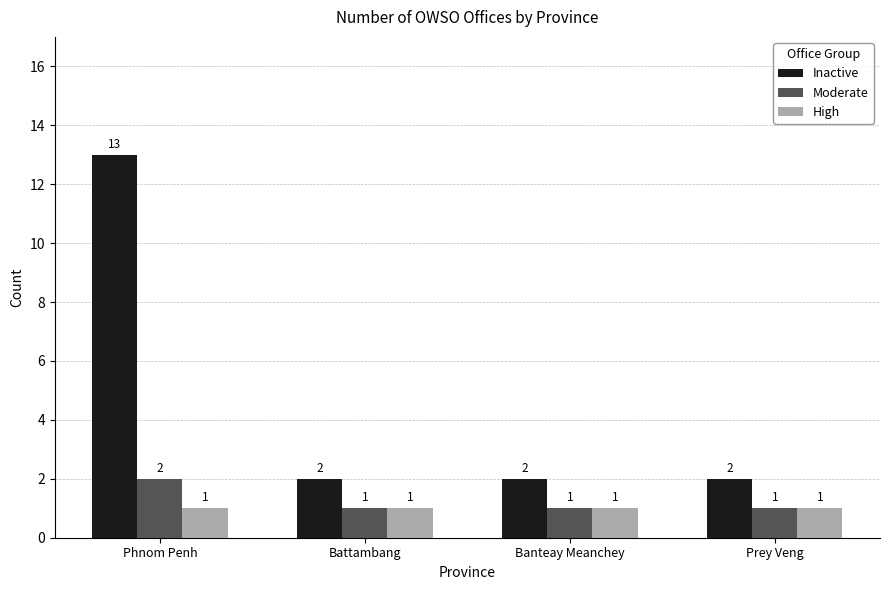

Which category has the highest value in the Inactive series?

Phnom Penh